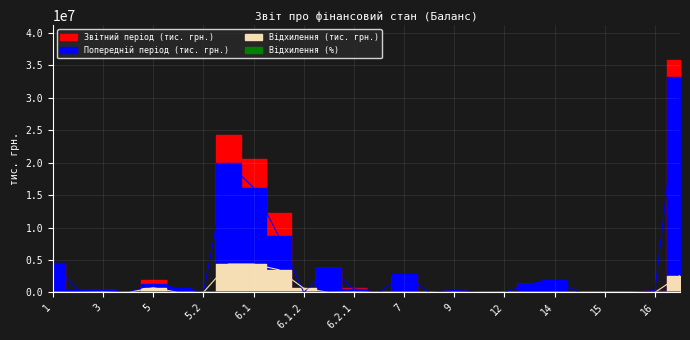

The value of Відхилення (тис. грн.) at 4 is 0.0. True or false?

True